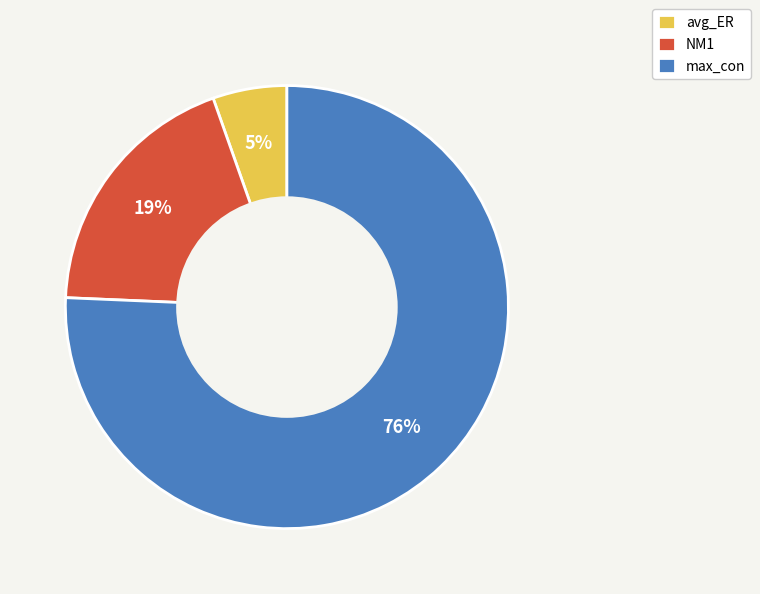

Is it true that avg_ER is 5% of the pie?

True